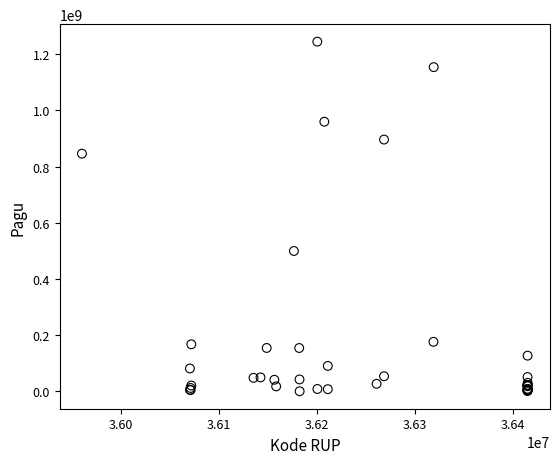

What Y value in the scatter plot is closest to 622840000?

499932000